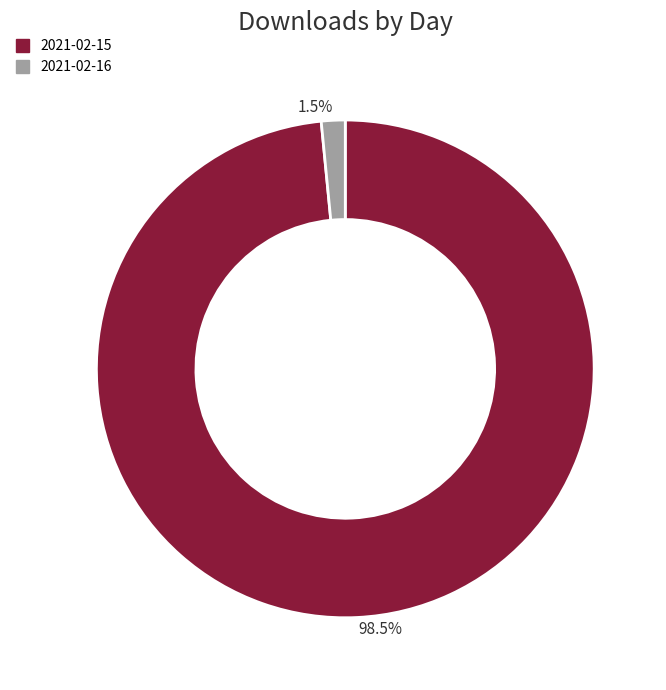

Which has a higher value, 2021-02-16 or 2021-02-15?

2021-02-15